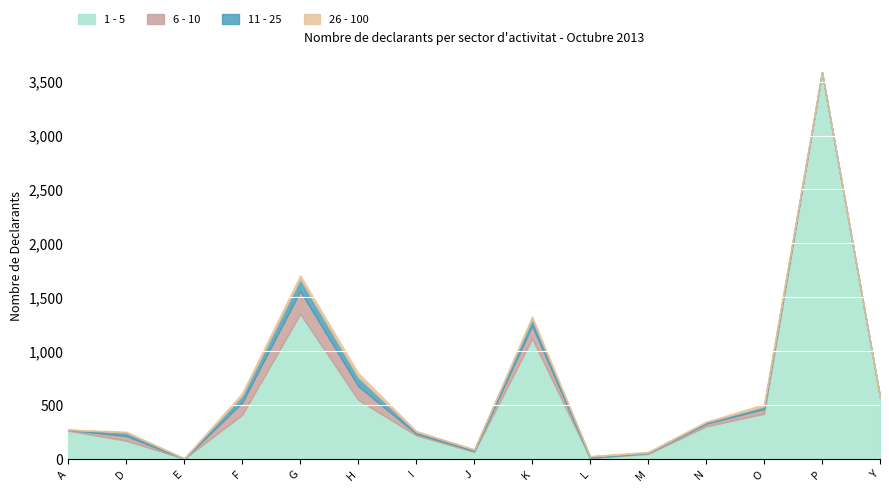

Is the value of 6 - 10 at O greater than the value of 1 - 5 at L?

Yes